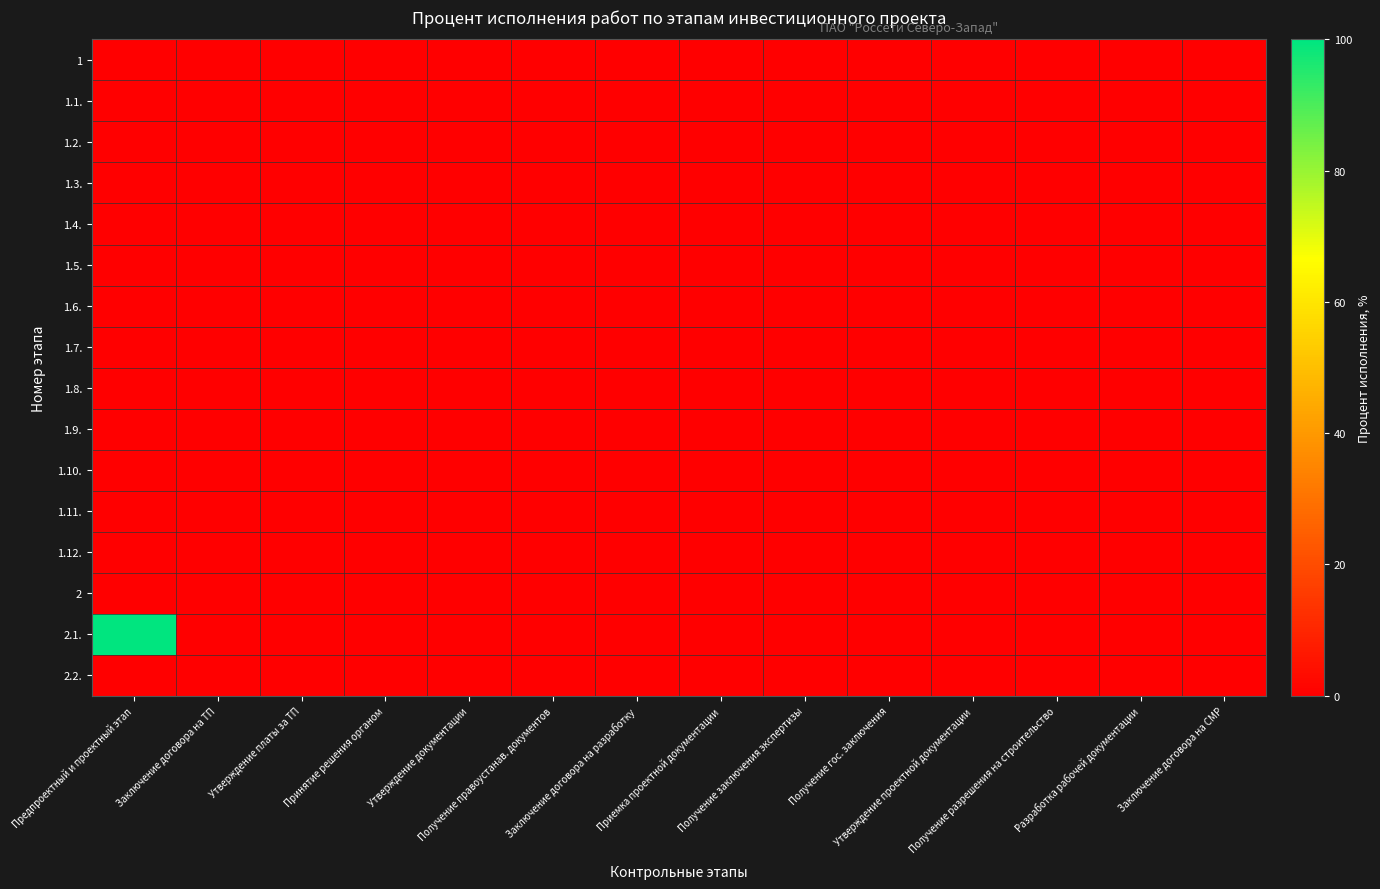

List the series in order of their peak value, lowest first.

1, 1.1., 1.2., 1.3., 1.4., 1.5., 1.6., 1.7., 1.8., 1.9., 1.10., 1.11., 1.12., 2, 2.2., 2.1.